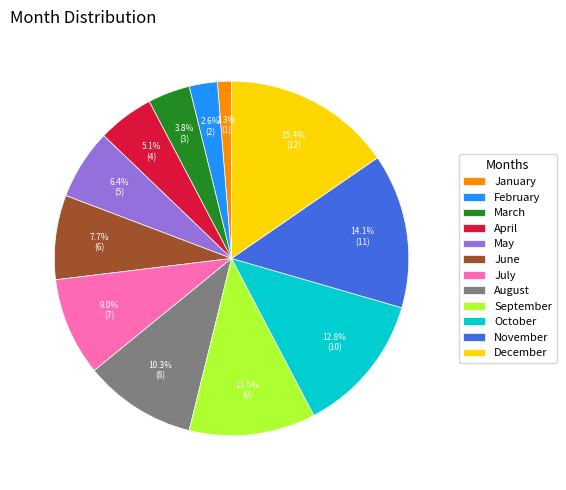

What percentage do October and August together represent?

23.1%